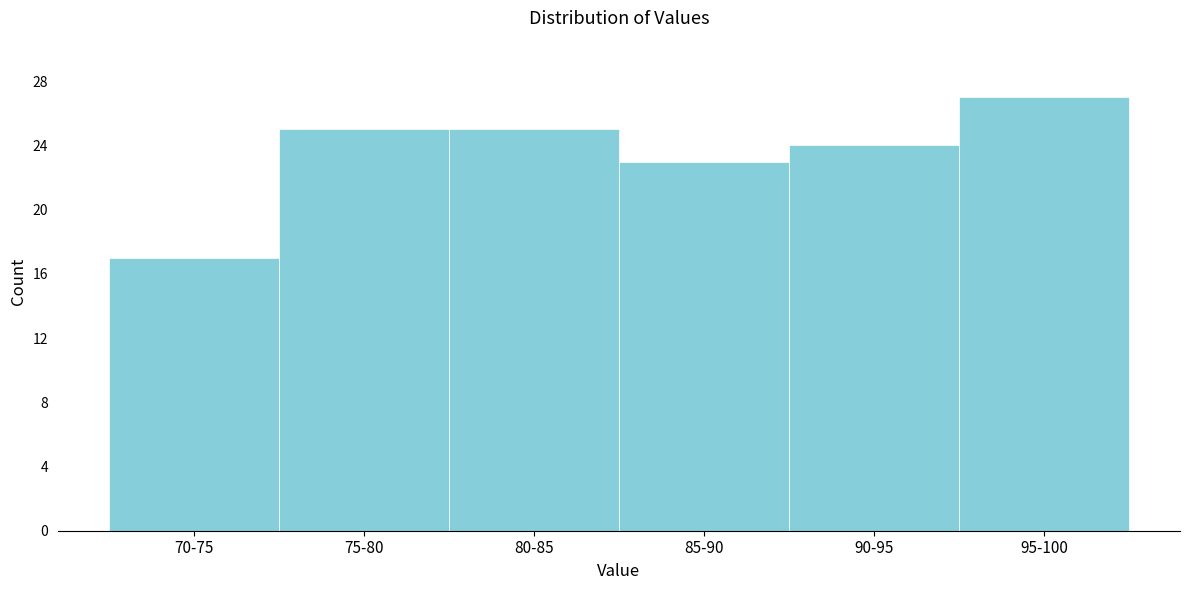

Reading left to right, extract all data points from this chart.

17	25	25	23	24	27